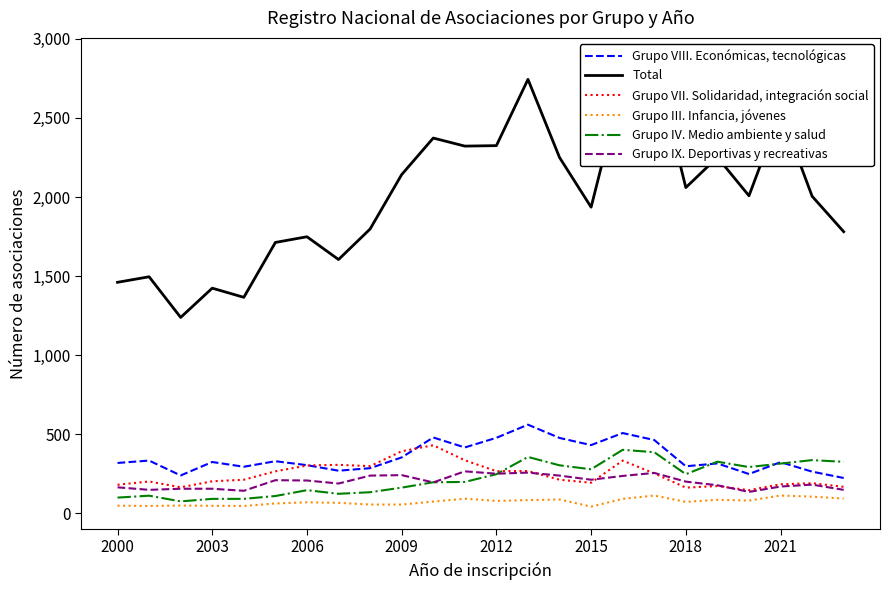

True or false: Grupo III. Infancia, jóvenes and Grupo VII. Solidaridad, integración social cross at least once.

False